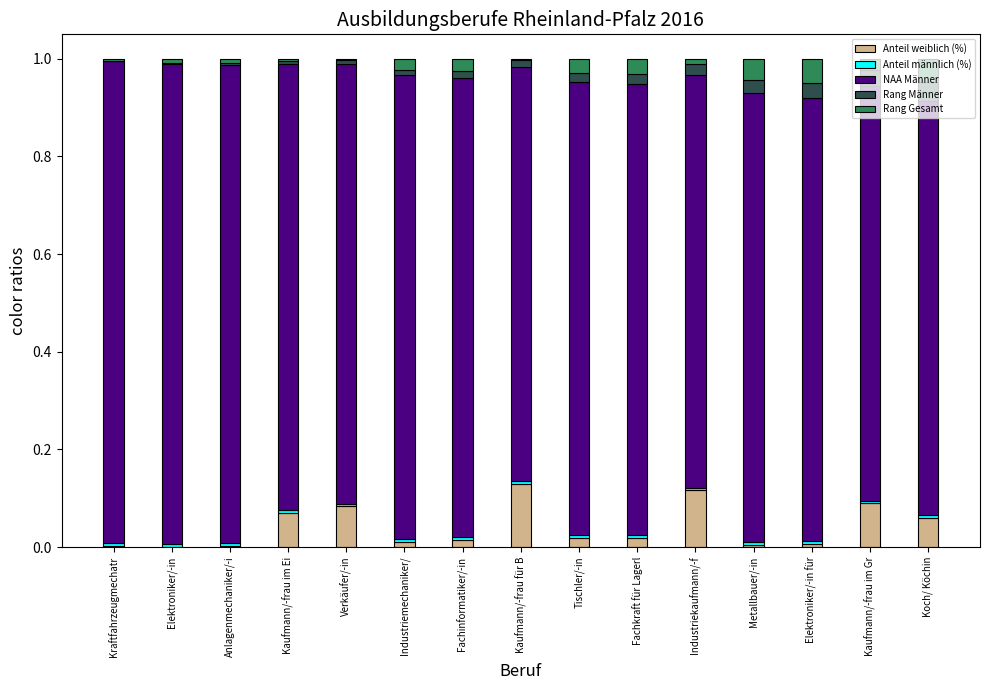

True or false: Anteil weiblich (%) has a value of 0.0 at Fachkraft für Lagerl.

True